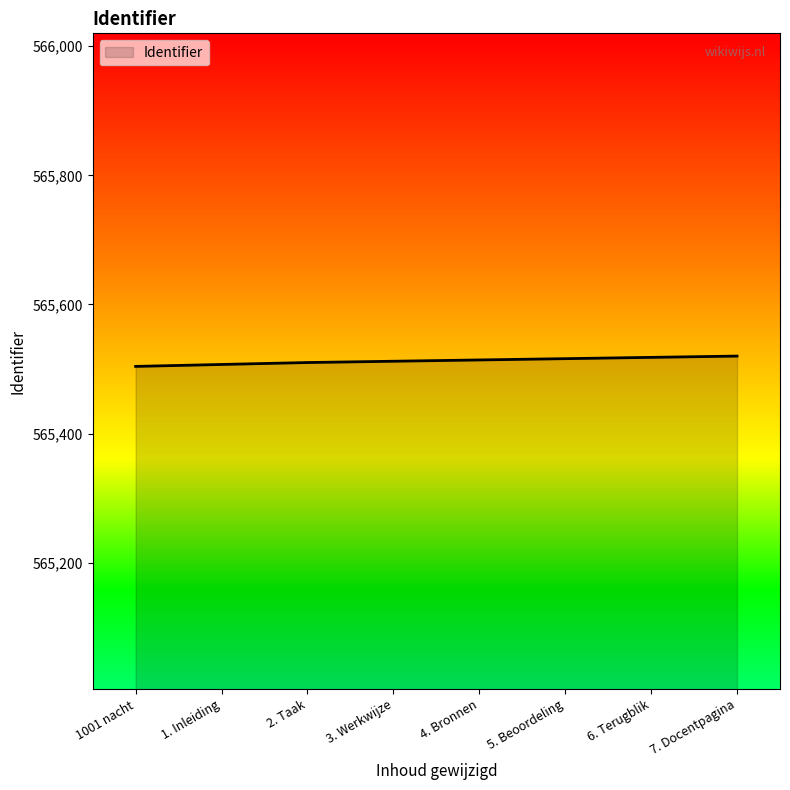

Does the chart have visible grid lines?

No